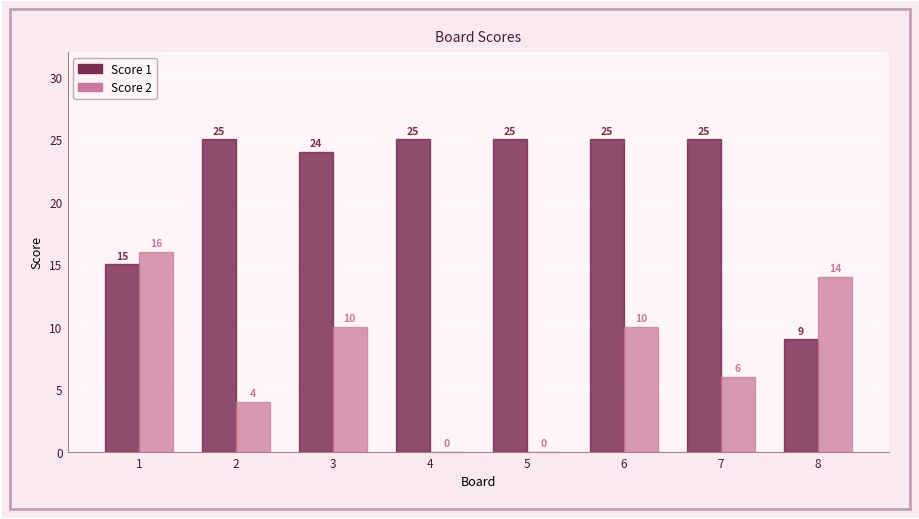

What is the greatest value displayed?

25